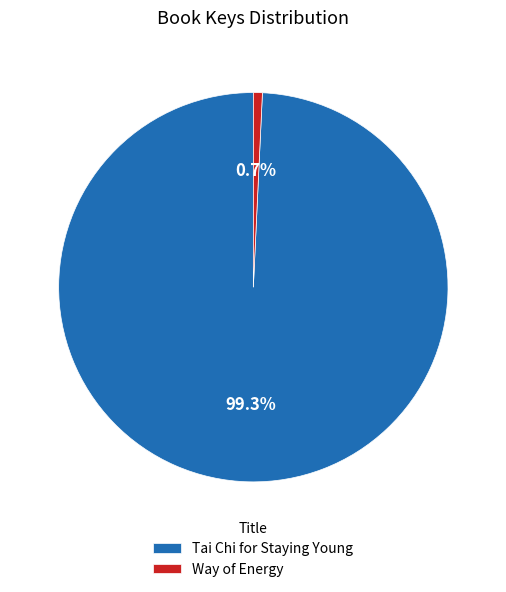

To the nearest percent, what is the difference between the largest and smallest slice percentages?

99%